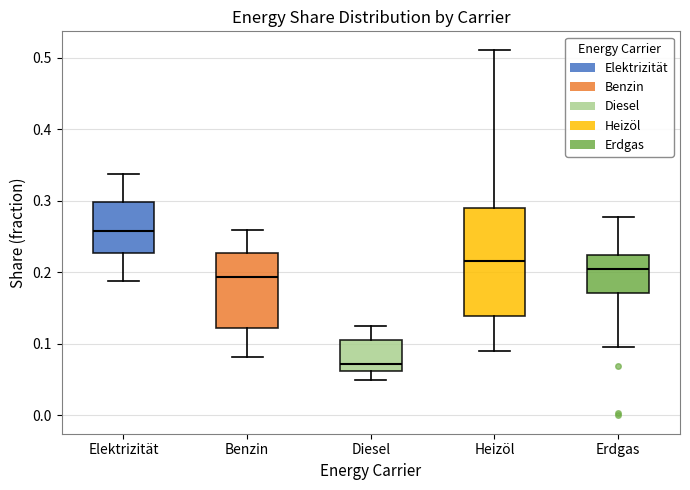

Reading left to right, read every box against the y-axis: the position of its median line, the range the box covers, and the ends of its whiskers. The values are not printed on the chart, so give them approximately, as read against the axis.

Elektrizität: median 0.26, box 0.23 to 0.30, whiskers 0.19 to 0.34
Benzin: median 0.19, box 0.12 to 0.23, whiskers 0.08 to 0.26
Diesel: median 0.07, box 0.06 to 0.11, whiskers 0.05 to 0.13
Heizöl: median 0.22, box 0.14 to 0.29, whiskers 0.09 to 0.51
Erdgas: median 0.21, box 0.17 to 0.22, whiskers 0.10 to 0.28